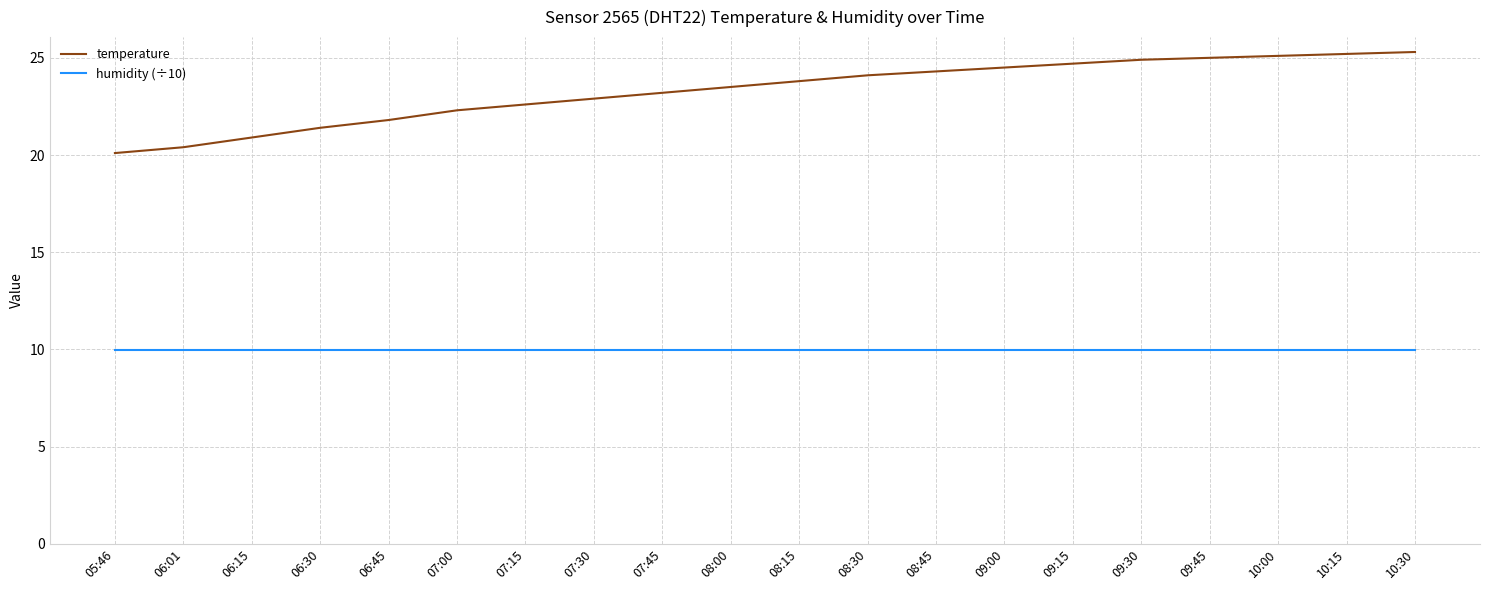

Between 09:00 and 10:00, which series saw the biggest shift?

temperature